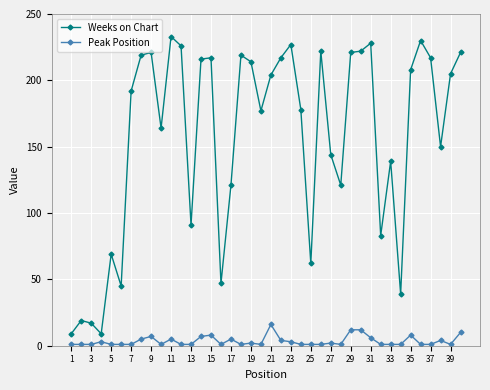

What is the average value of the Peak Position series?

4